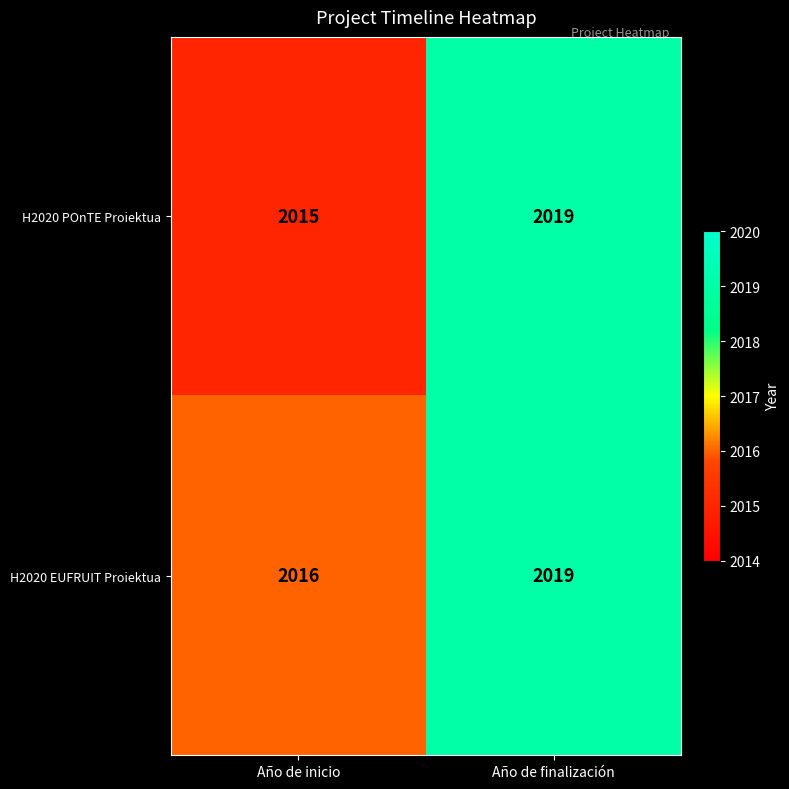

Which series has the largest total across all categories?

H2020 EUFRUIT Proiektua